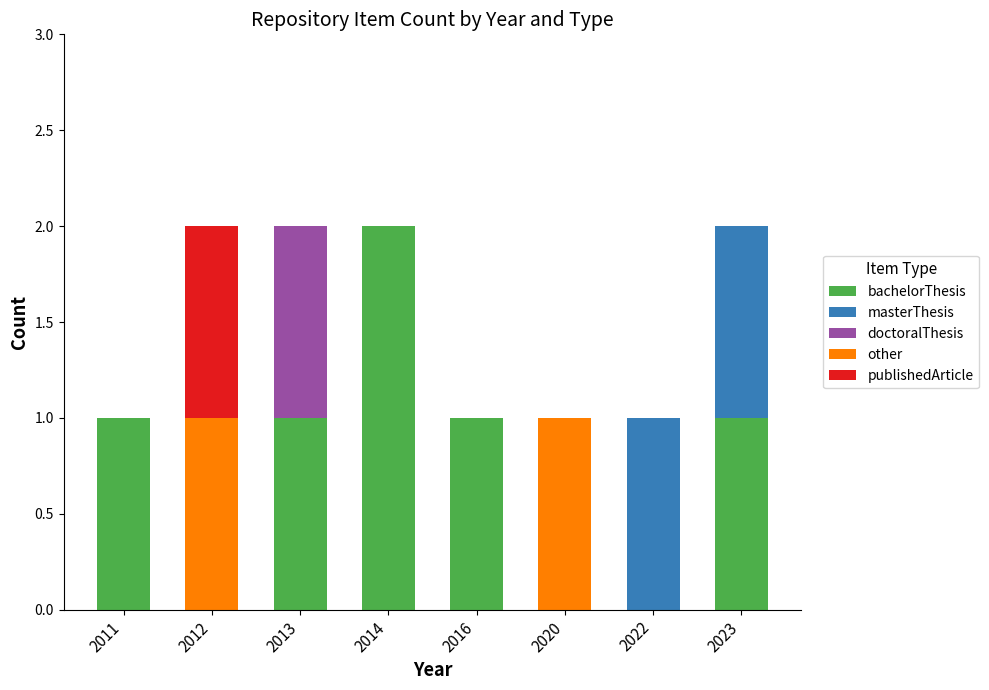

What is the sum of all bachelorThesis values?

6